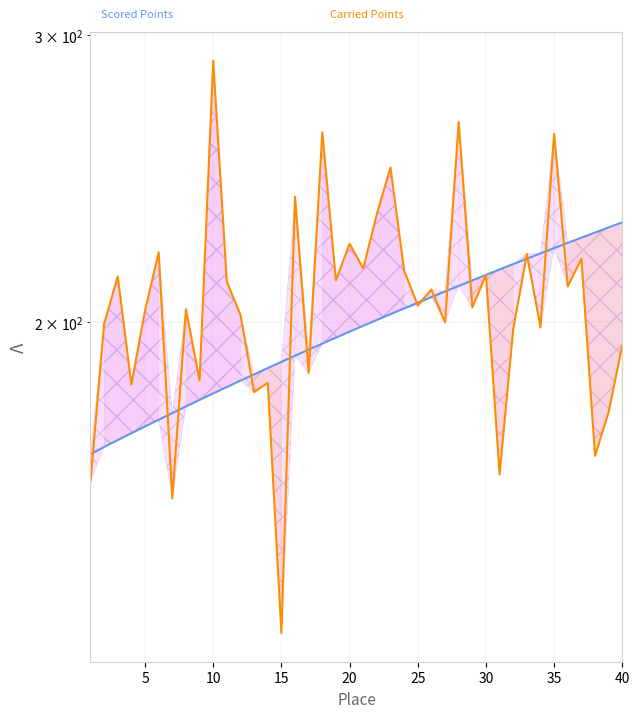

How many data points in Carried Points are above 204?

21